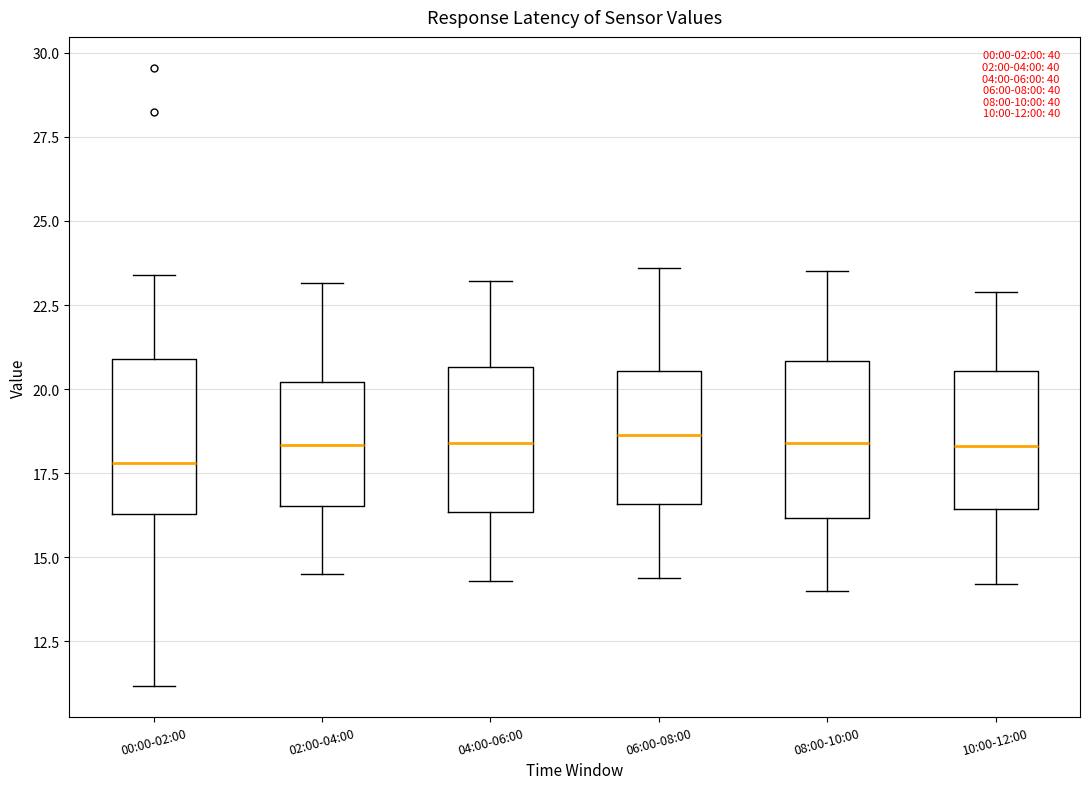

Which box has the lowest median line?

00:00-02:00